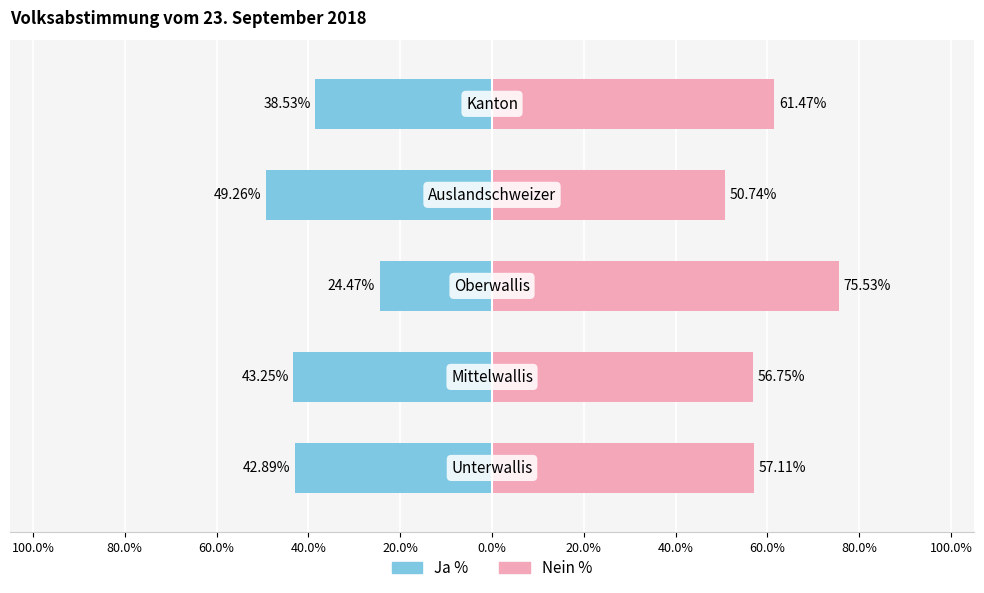

Rank the series by their maximum value, from lowest to highest.

Ja %, Nein %